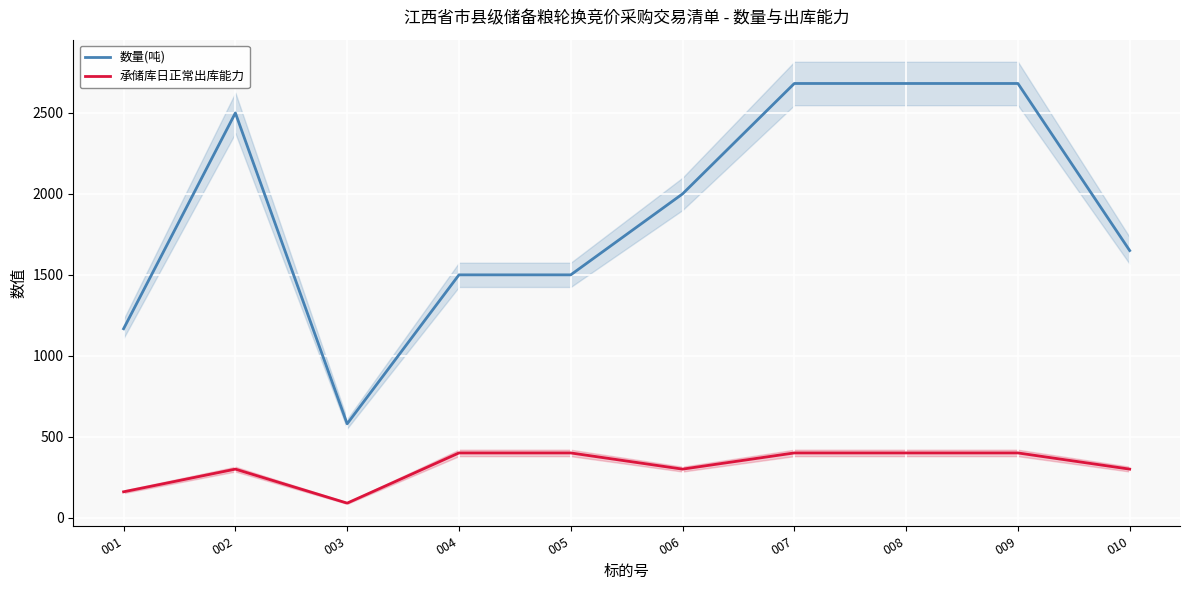

What is the total value across all series at 004?

1900